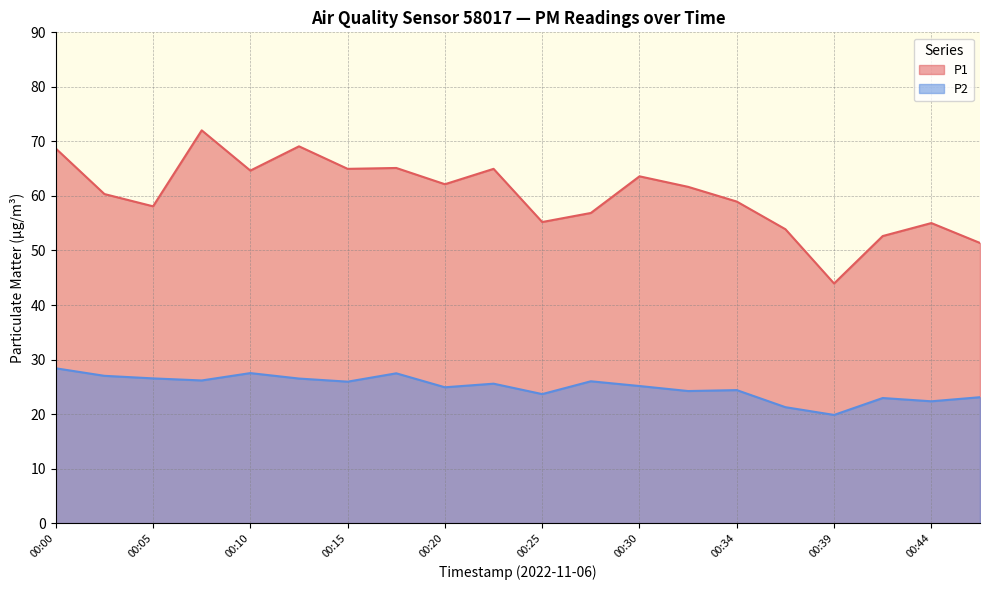

True or false: P2 and P1 intersect in this chart.

False